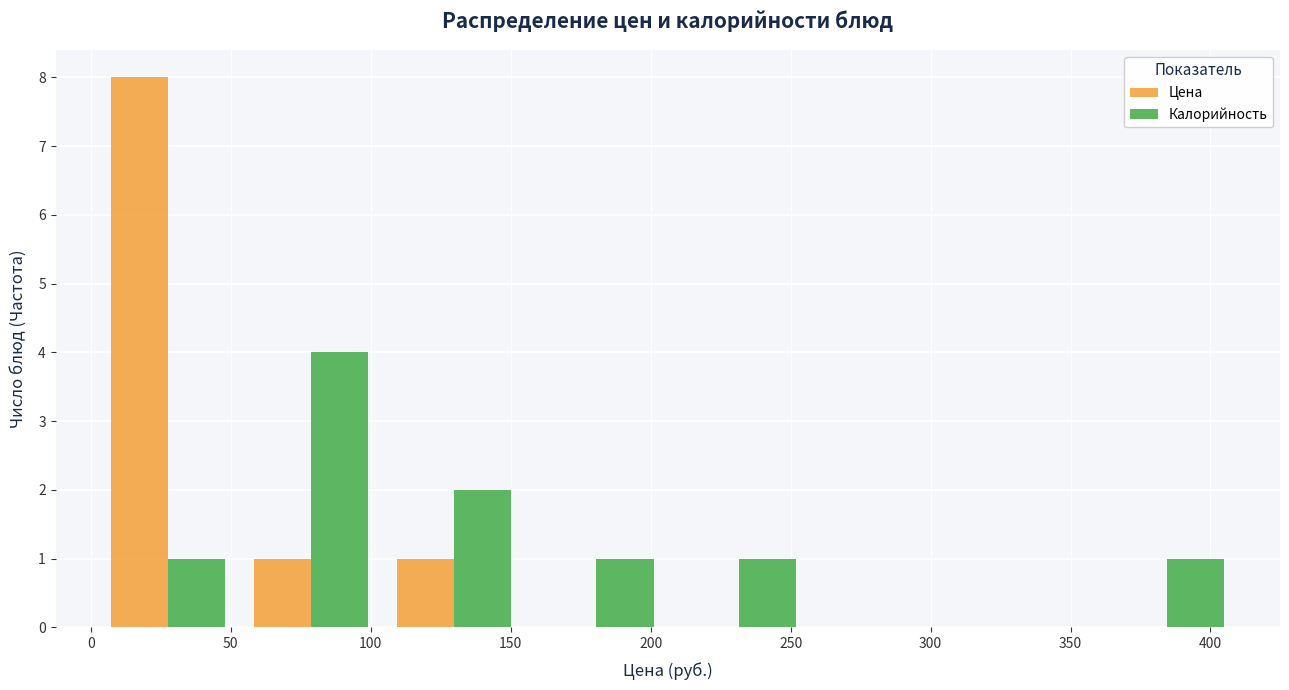

Reading left to right, list every range on the x-axis with the height of the bar of each series over it. Neither the bar edges nor the heights are printed on the chart, so give them approximately, as read against the axes.

0 to 55: Цена=8	Калорийность=1
55 to 105: Цена=1	Калорийность=4
105 to 155: Цена=1	Калорийность=2
155 to 205: Цена=0	Калорийность=1
205 to 255: Цена=0	Калорийность=1
255 to 310: Цена=0	Калорийность=0
310 to 360: Цена=0	Калорийность=0
360 to 410: Цена=0	Калорийность=1